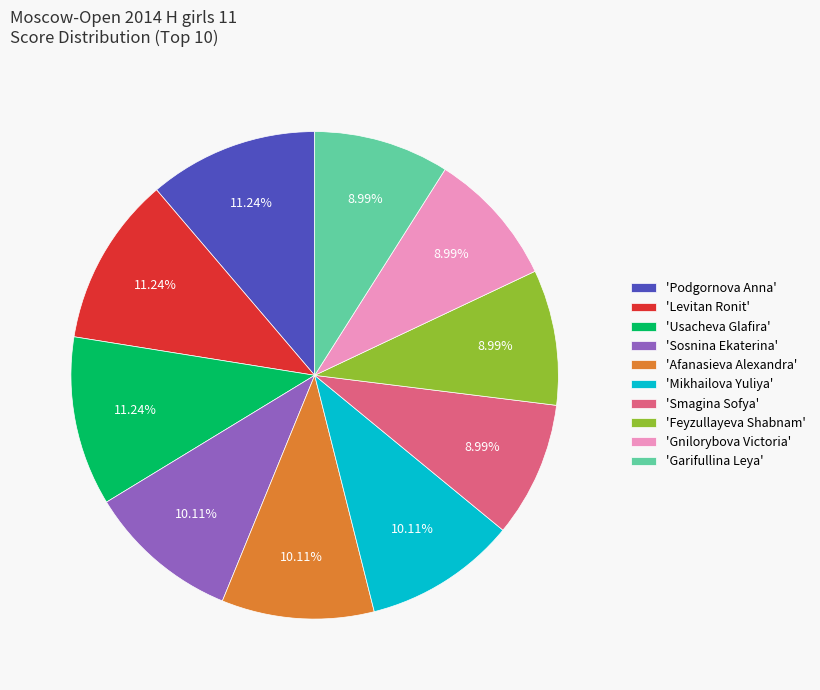

Between 'Mikhailova Yuliya' and 'Garifullina Leya', which is larger?

'Mikhailova Yuliya'